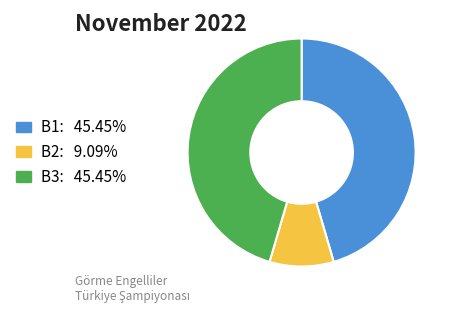

Between B2 and B1, which is larger?

B1